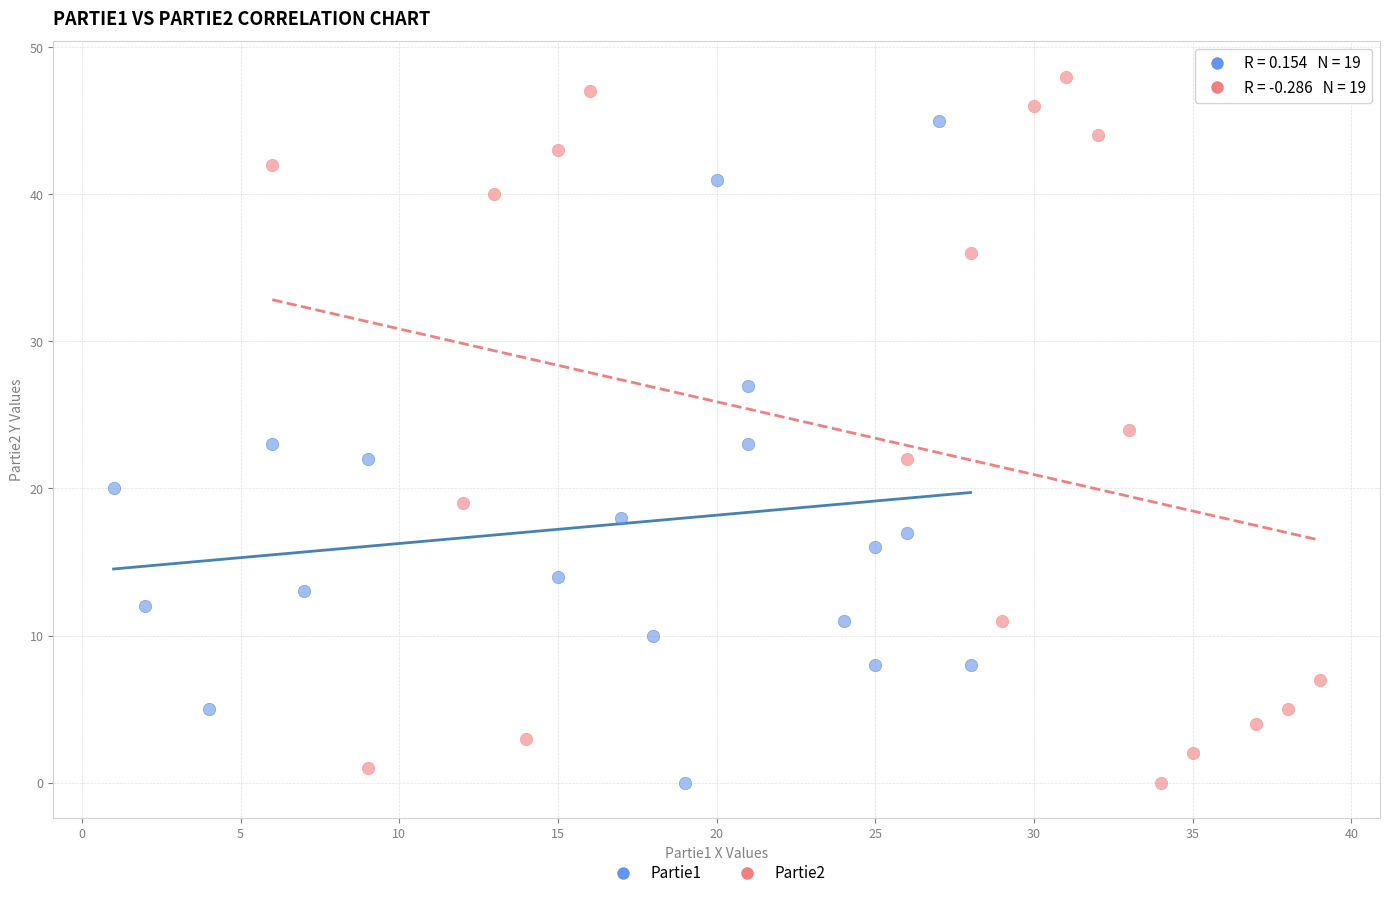

Which series reaches the maximum Y coordinate?

Partie2